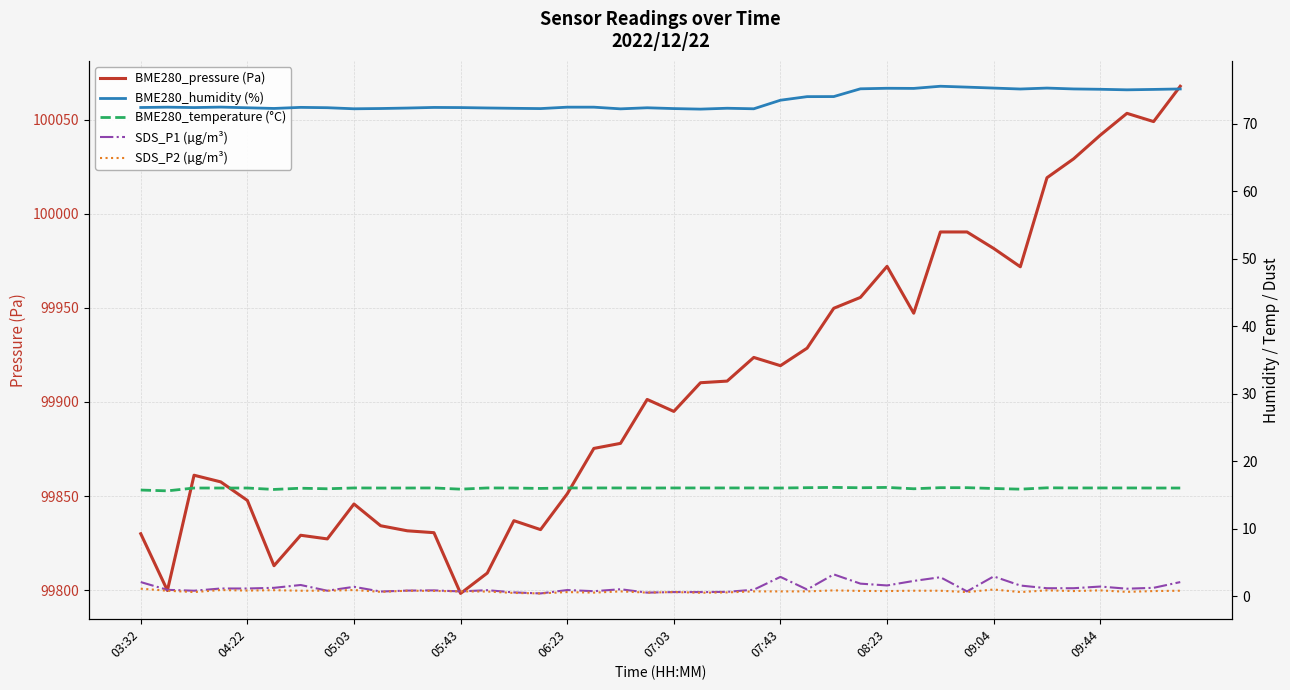

The value of BME280_pressure (Pa) at 08:23 is 134892.2. True or false?

False